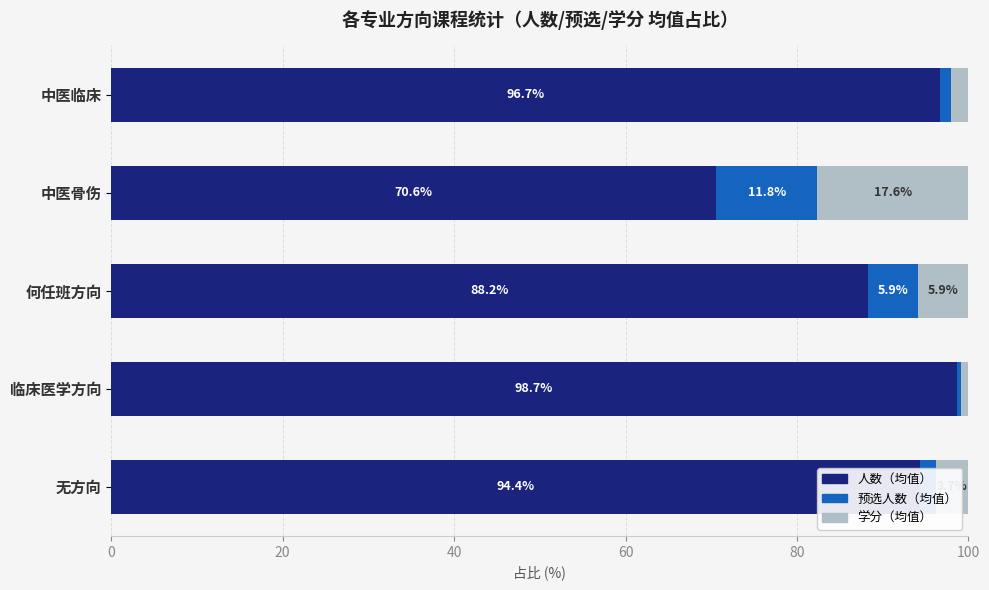

What is the difference between the maximum and minimum values in the 人数（均值） series?

28.1